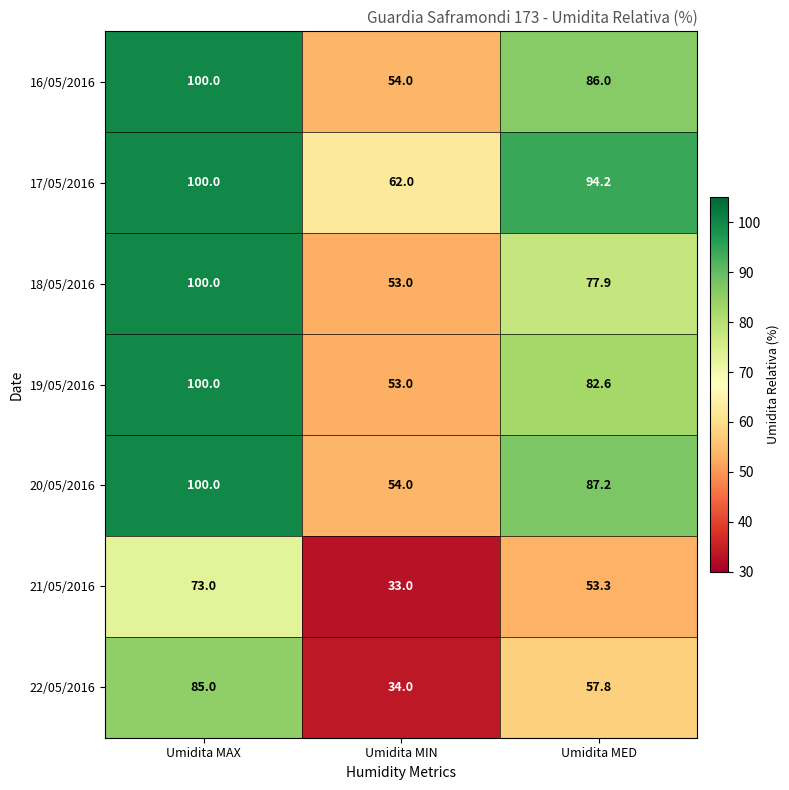

Reading right to left, transcribe all the data shown in this chart.

16/05/2016: 86.0	54.0	100.0
17/05/2016: 94.2	62.0	100.0
18/05/2016: 77.9	53.0	100.0
19/05/2016: 82.6	53.0	100.0
20/05/2016: 87.2	54.0	100.0
21/05/2016: 53.3	33.0	73.0
22/05/2016: 57.8	34.0	85.0